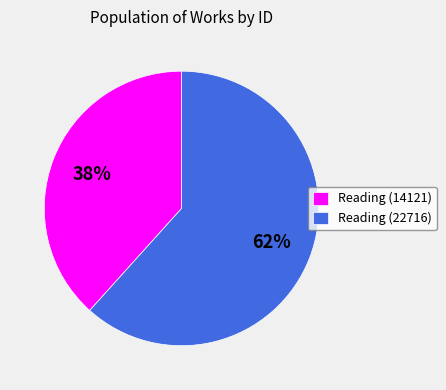

Rank the categories by value from lowest to highest.

Reading (14121), Reading (22716)